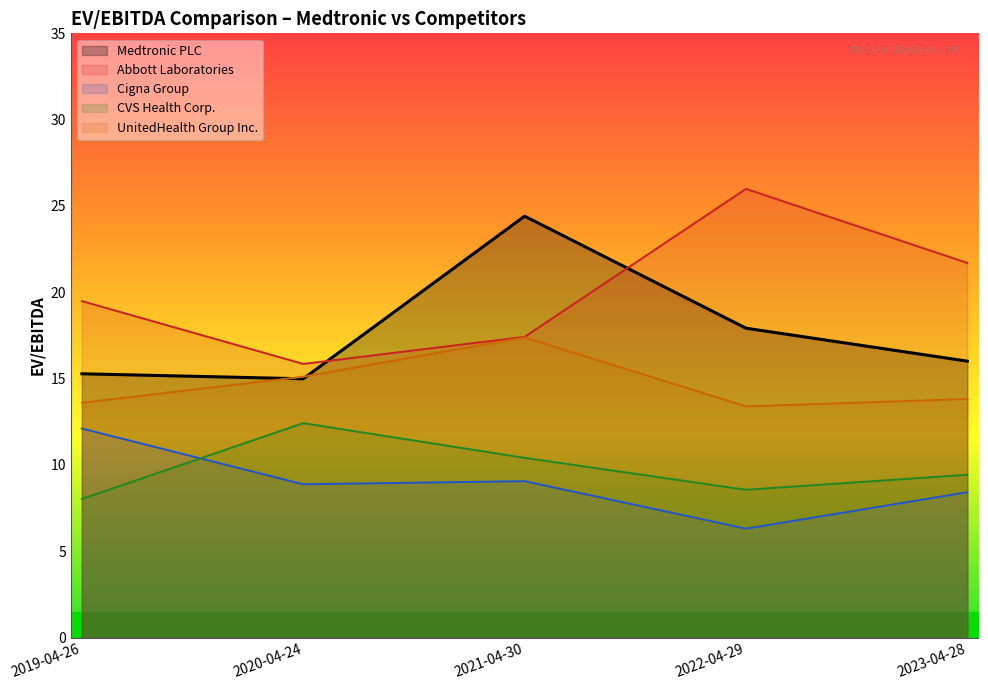

Which category has the highest value in the CVS Health Corp. series?

2020-04-24